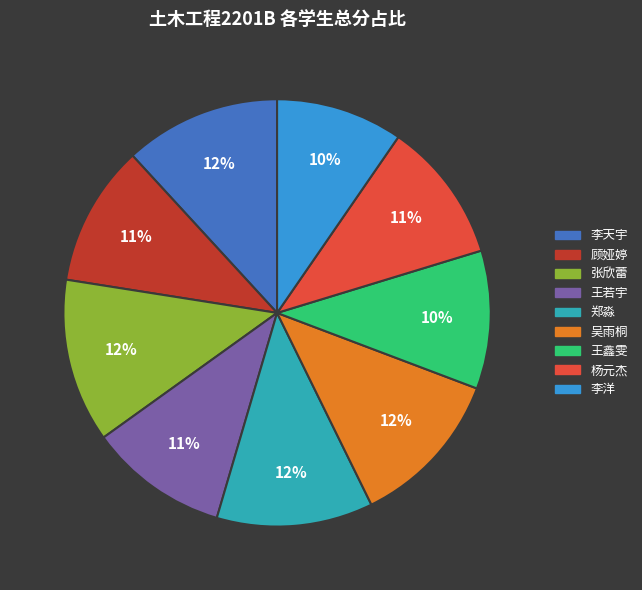

Count the number of slices in the pie.

9